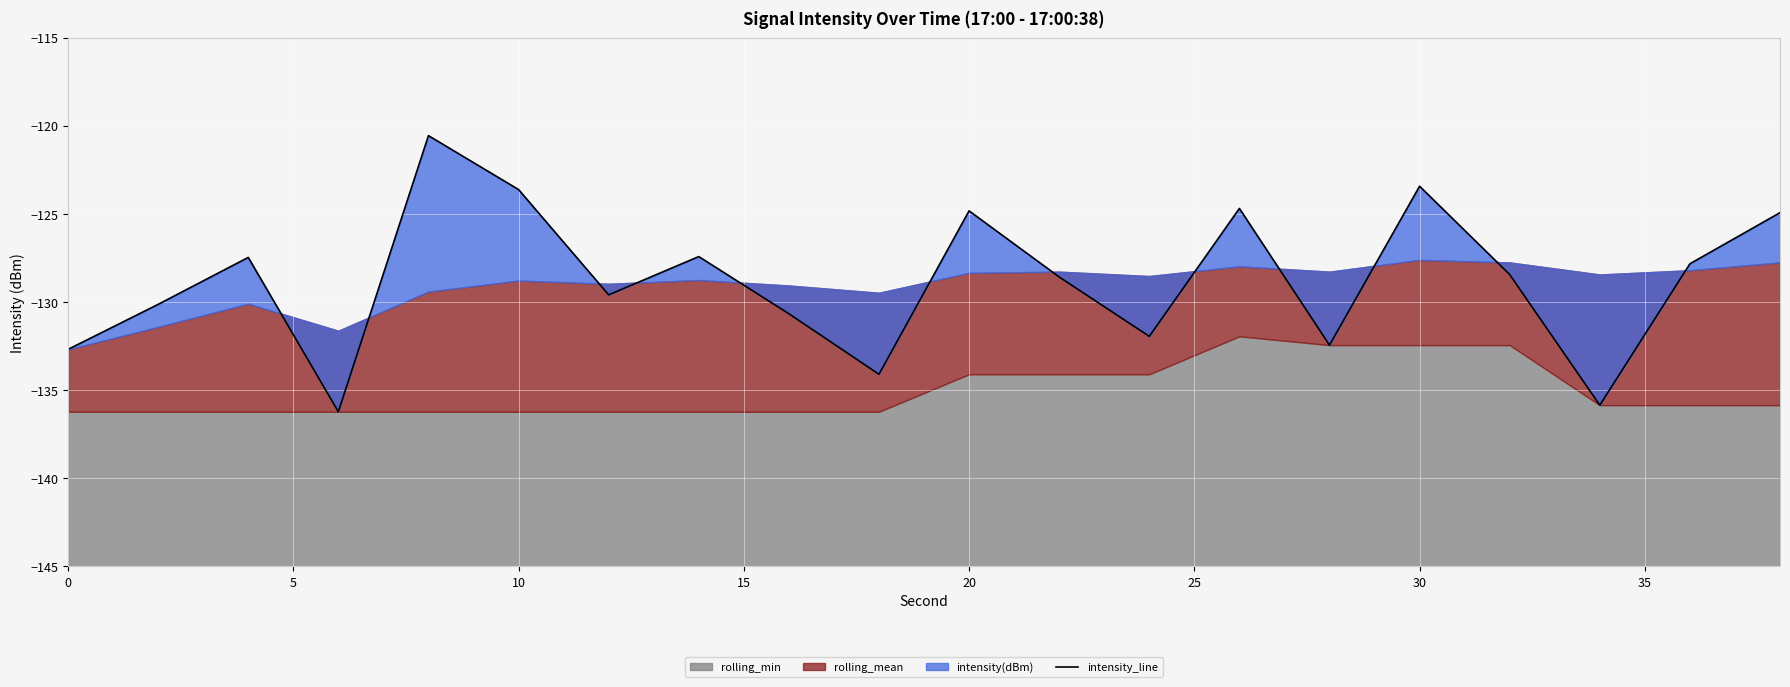

How many lines are shown in the chart?

1